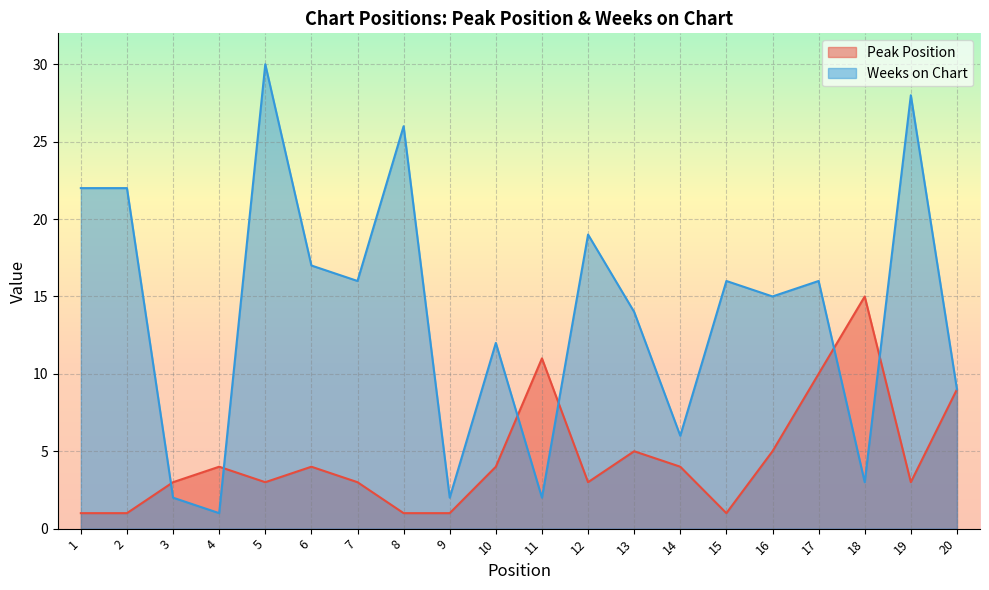

What is the value of the Peak Position point at the 19th from the left?

3